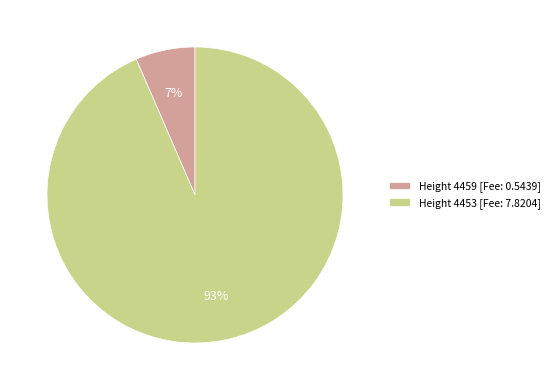

Is it true that Height 4459 [Fee: 0.5439] is 16% of the pie?

False